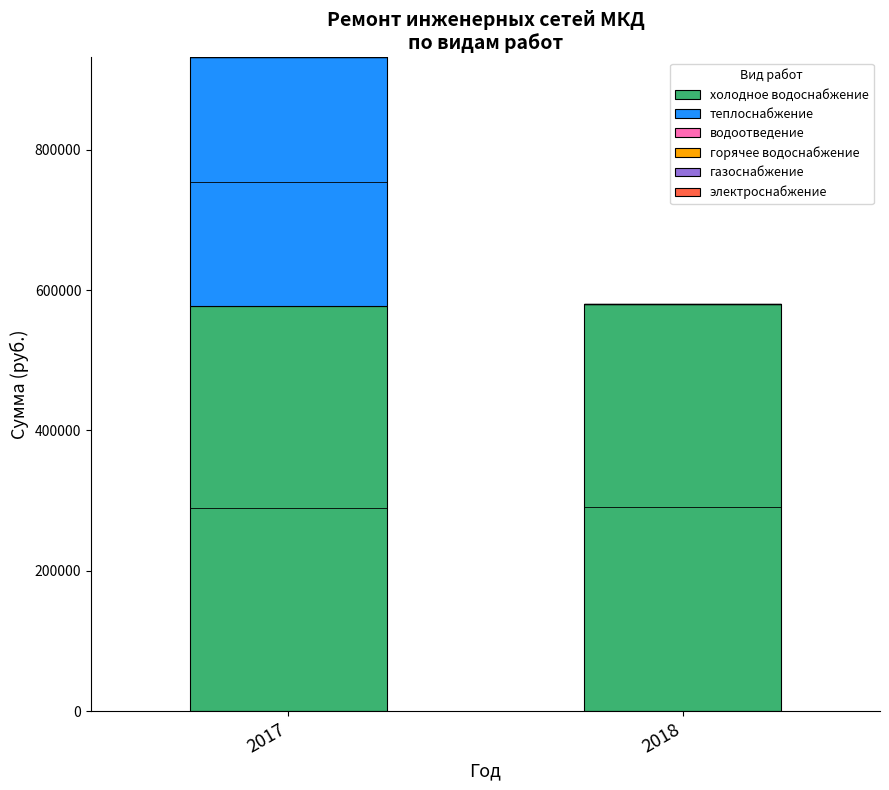

What is the total value across all series at 2017?

931388.6